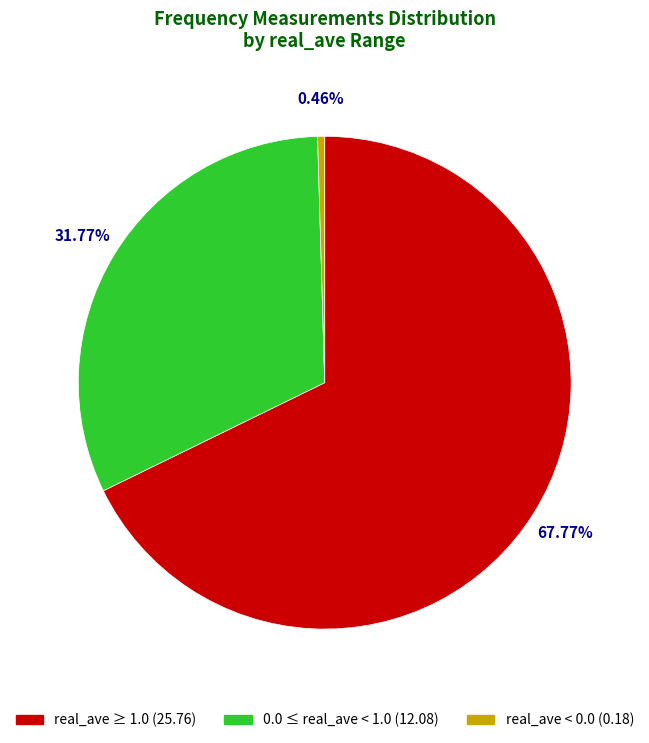

Is there a majority slice in this chart?

Yes